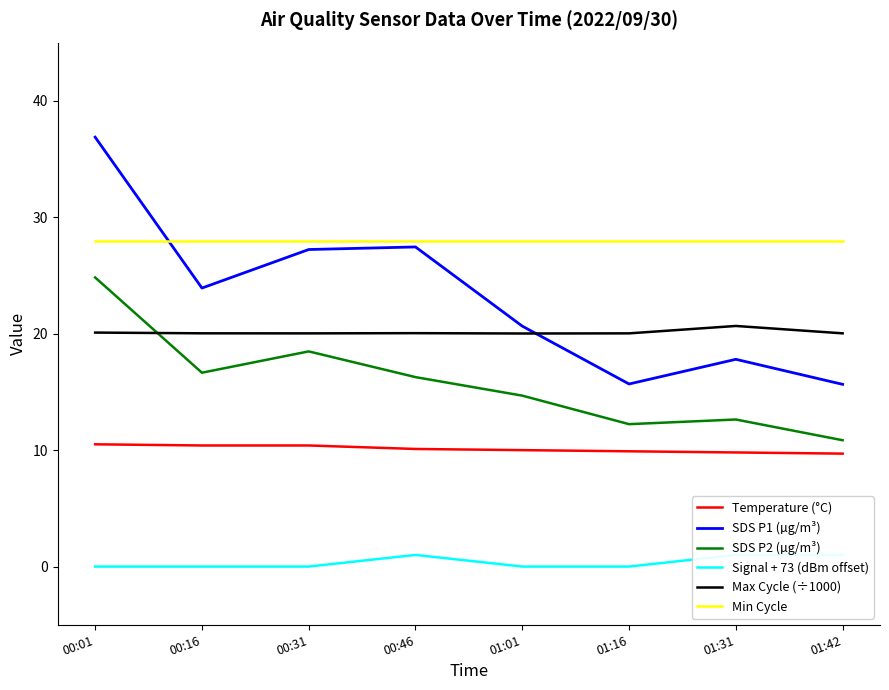

Which category has the highest value in the SDS P2 (µg/m³) series?

00:01